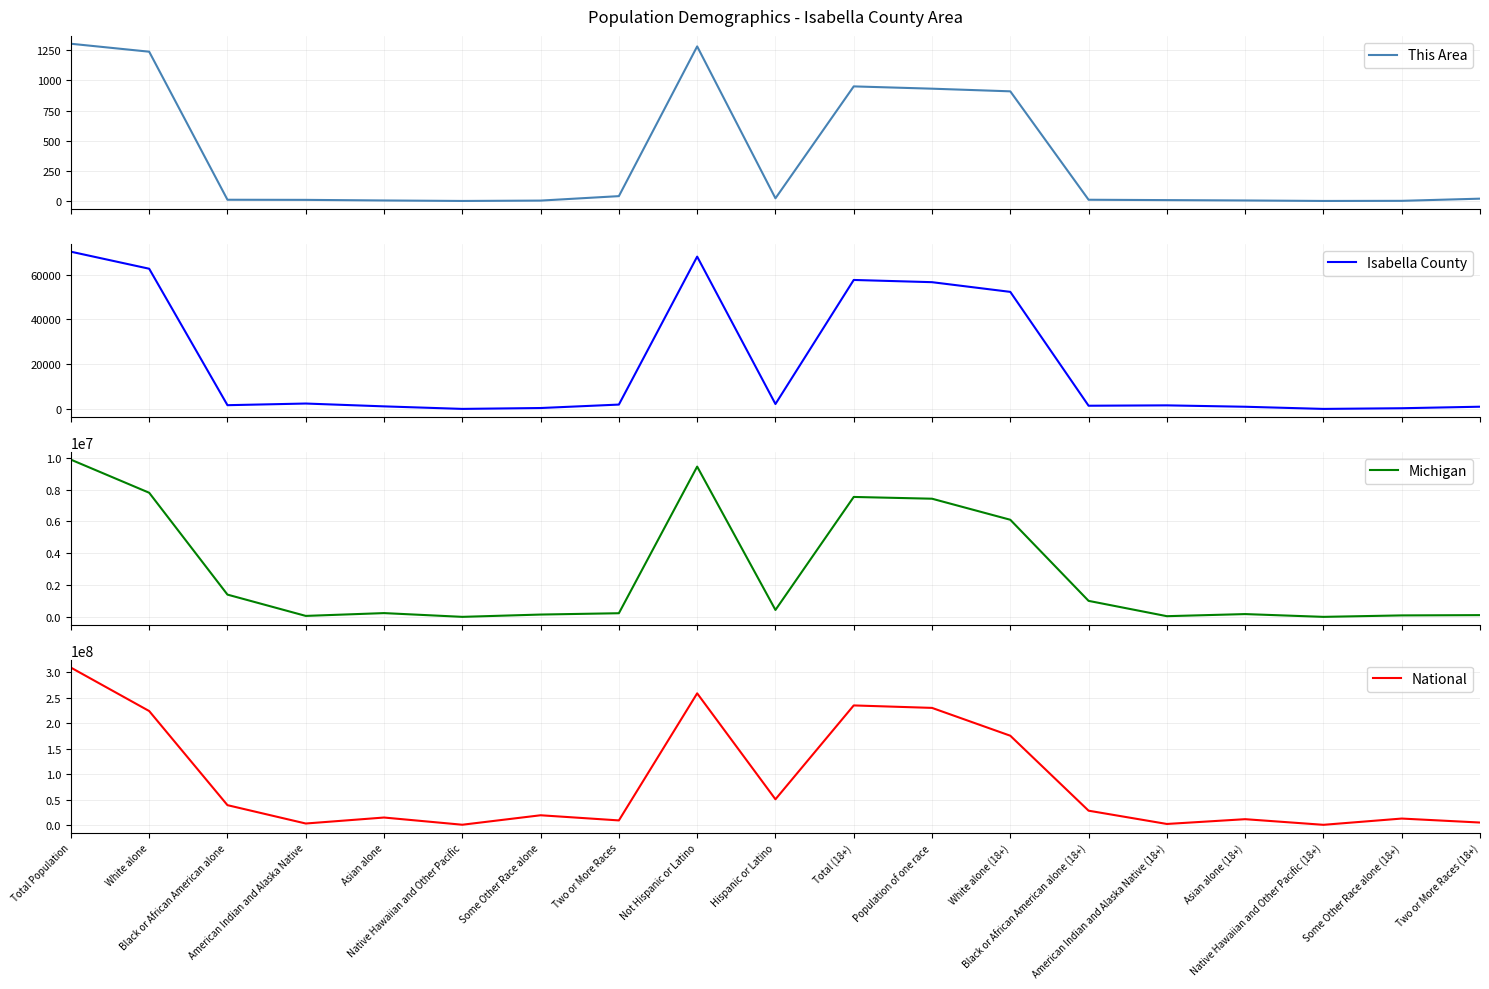

The This Area series shows 10 at Black or African American alone (18+). True or false?

True